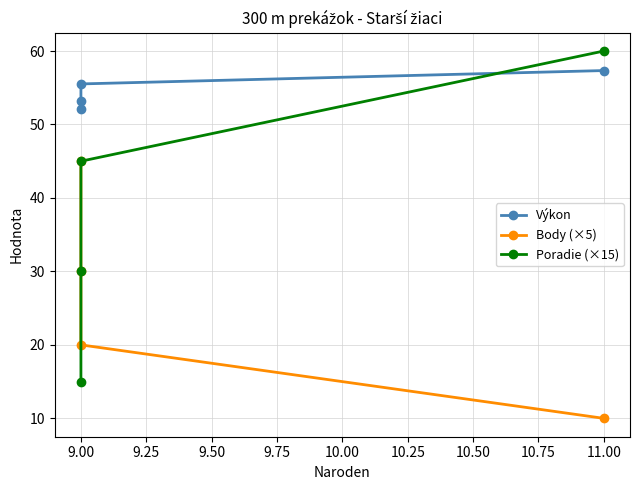

What is the spread (max minus min) of values at 11.00?

50.0